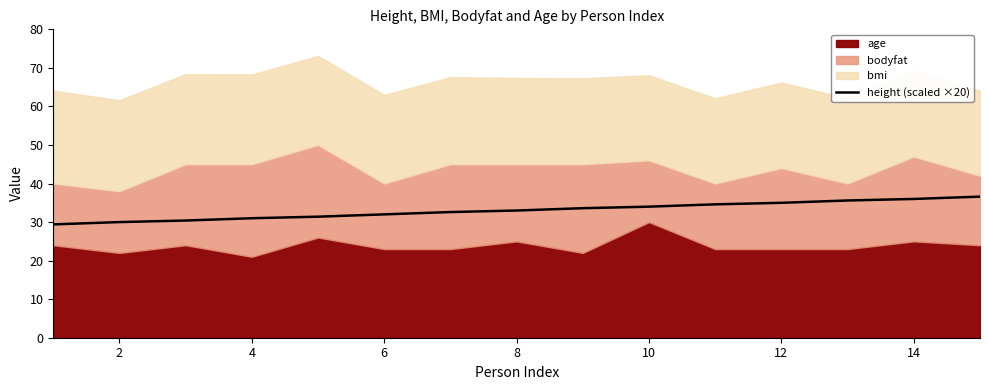

What is the sum of all values?

495.2